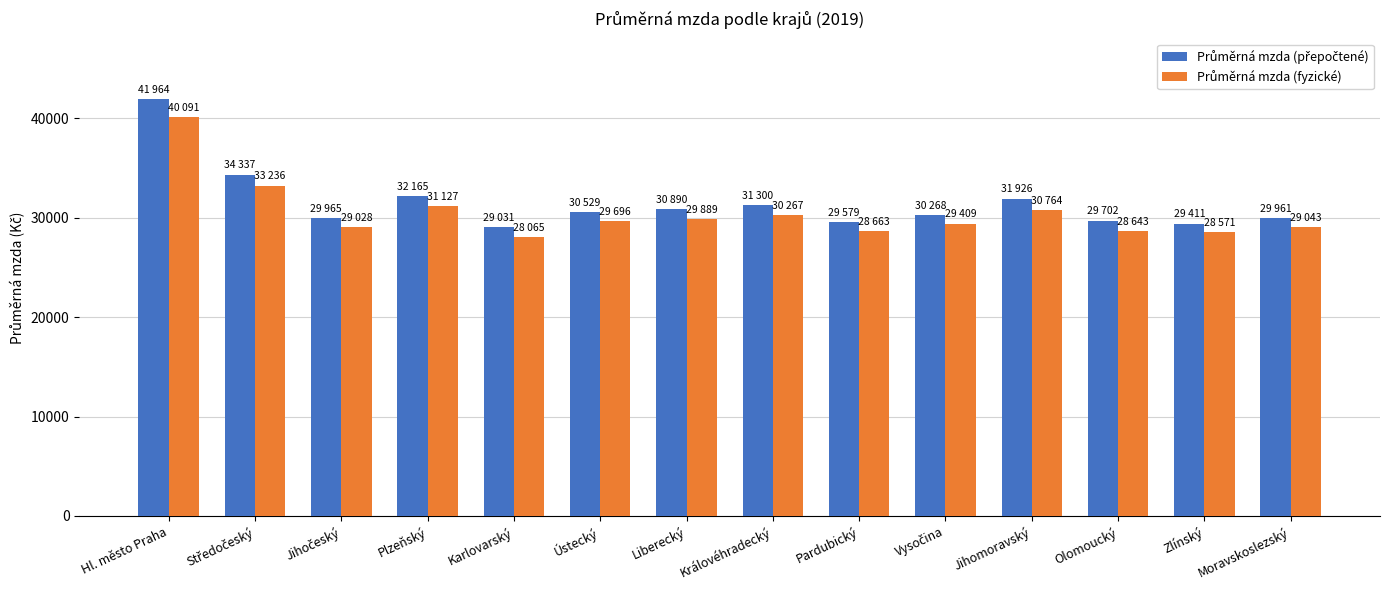

Which category has the highest value across all series?

Hl. město Praha